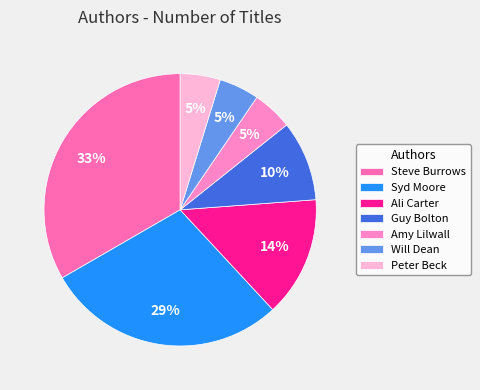

Is there a majority slice in this chart?

No